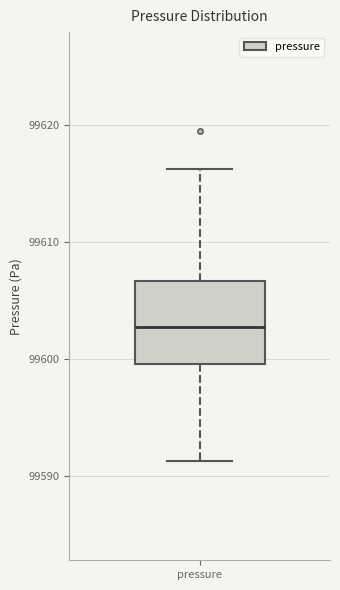

Transcribe this box plot: give where the median line is, the range the box spans, and where the two whiskers end, as read against the y-axis. The values are not printed on the chart, so give them approximately, as read against the axis.

median 99603, box 99600 to 99607, whiskers 99591 to 99616